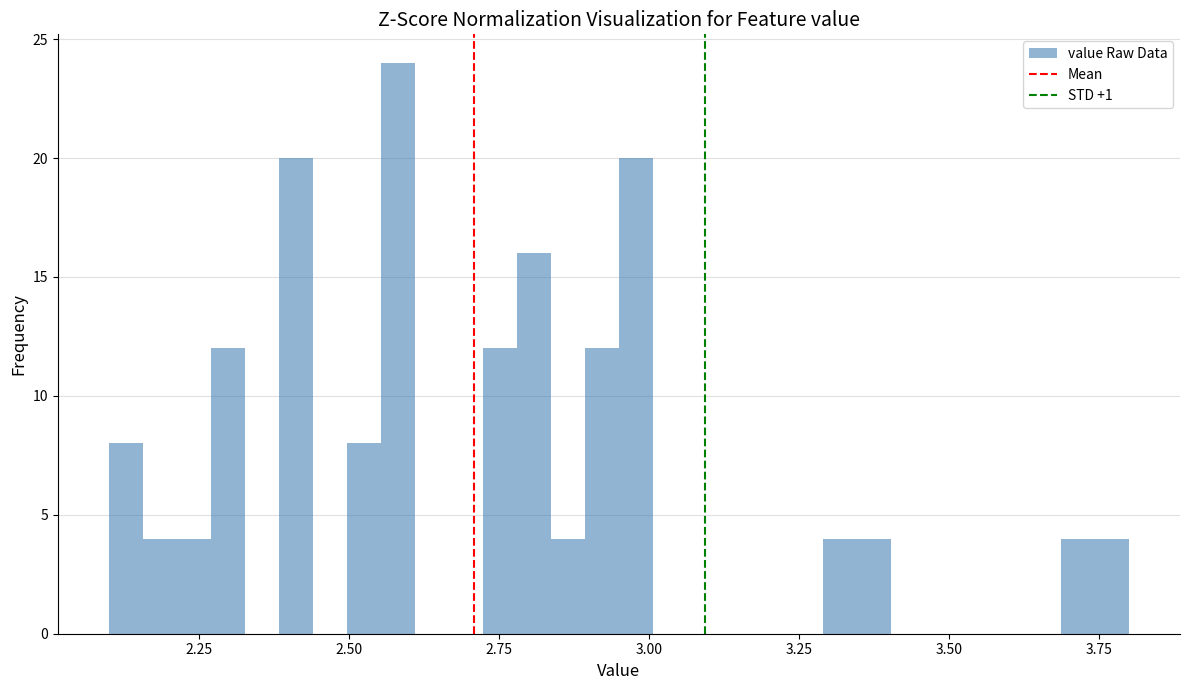

Around what value on the x-axis is the tallest bar? Give the approximate position of its centre, as read against the axis.

2.60